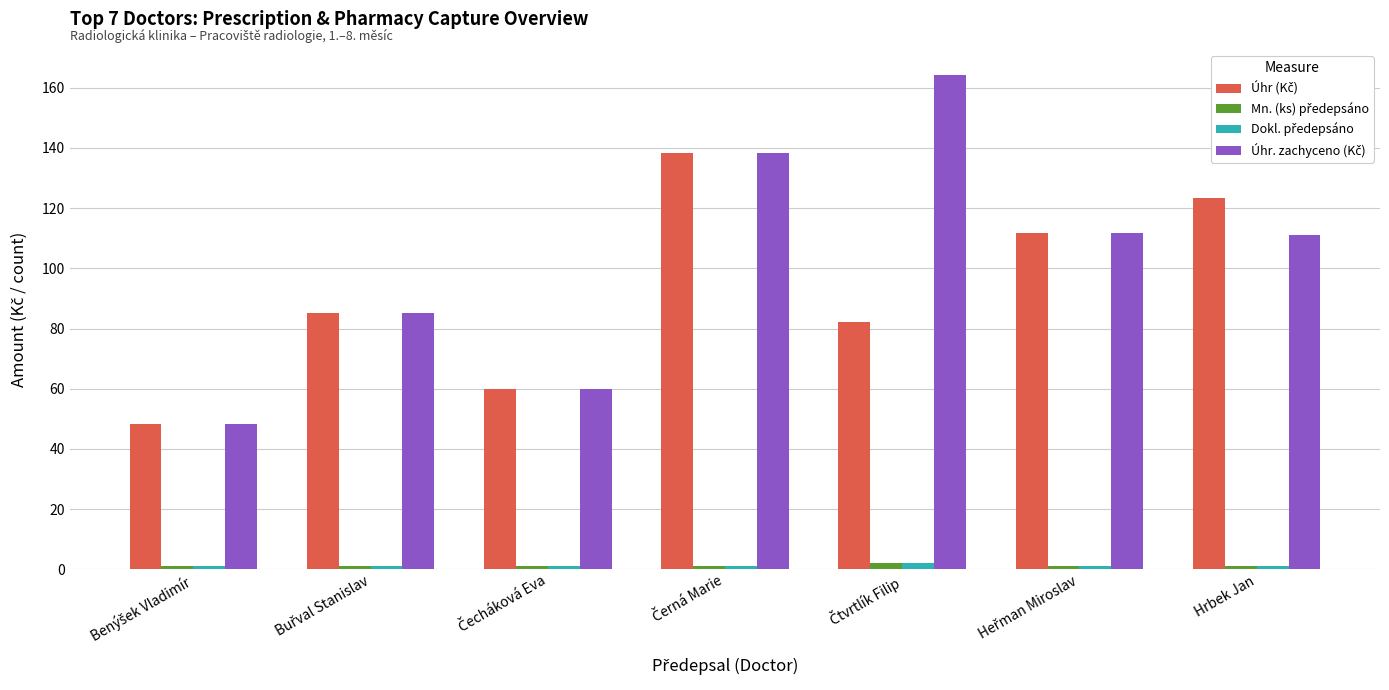

What is the greatest value displayed?

164.3